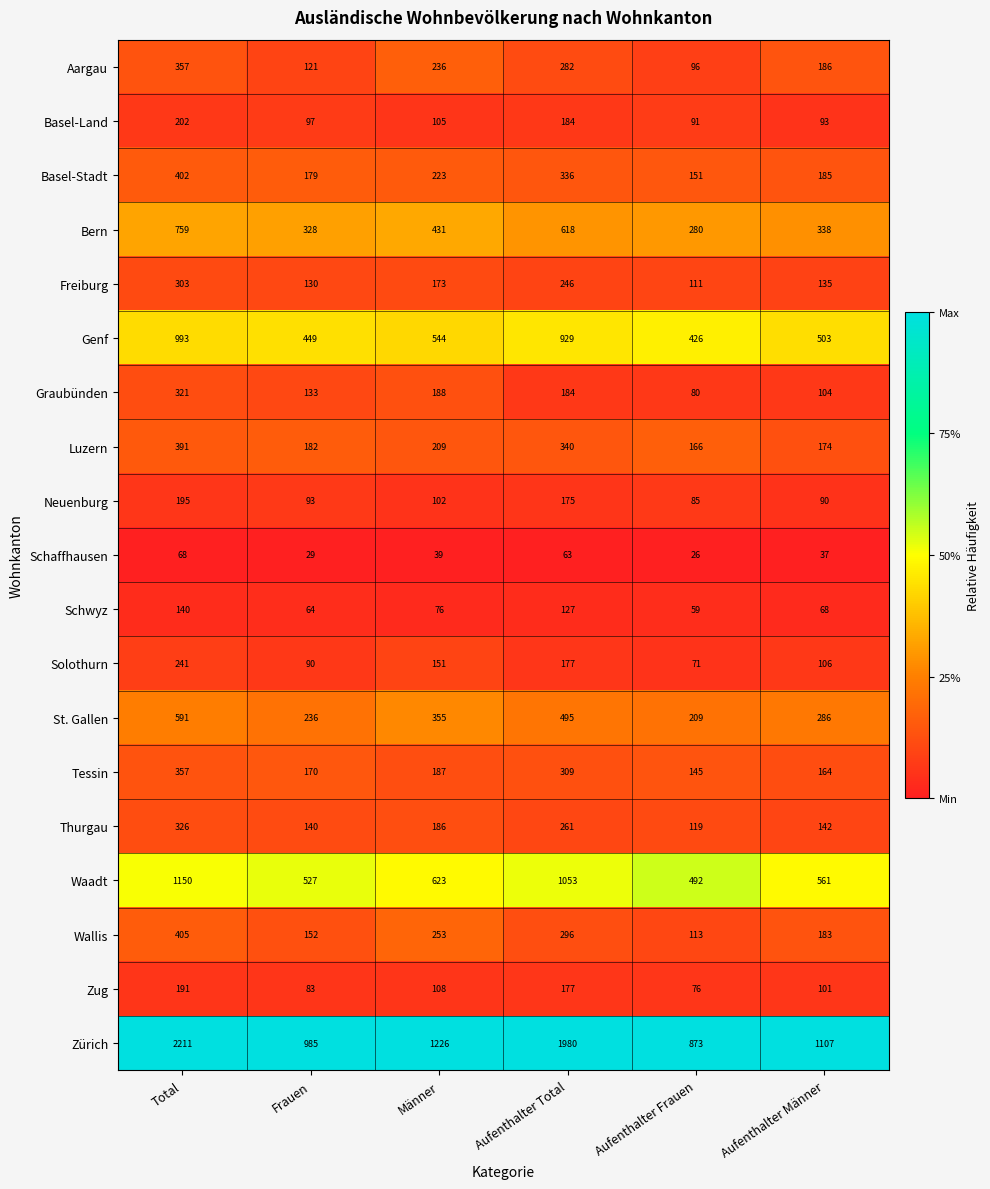

Which series has the largest total across all categories?

Zürich